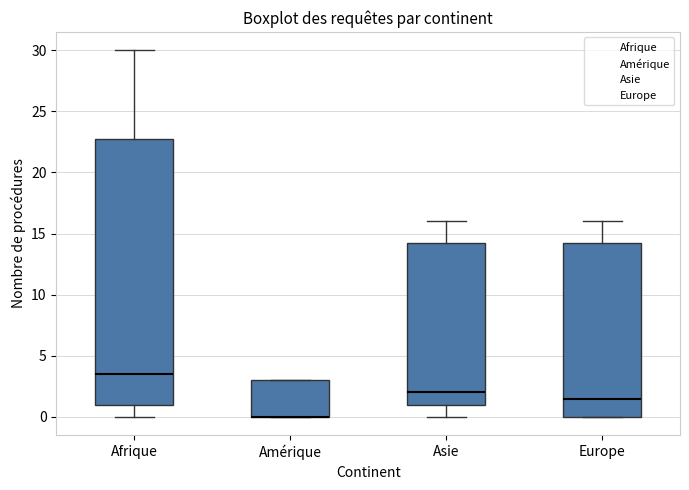

Which box is the tallest, from its lower edge to its upper edge?

Afrique